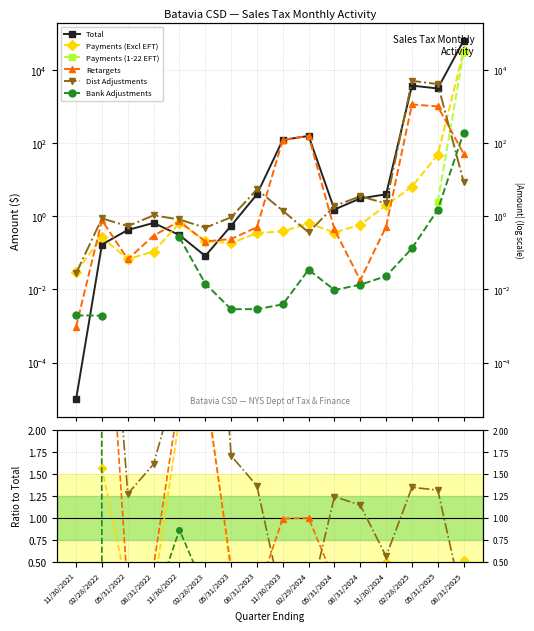

What position from the right is 05/31/2025?

2